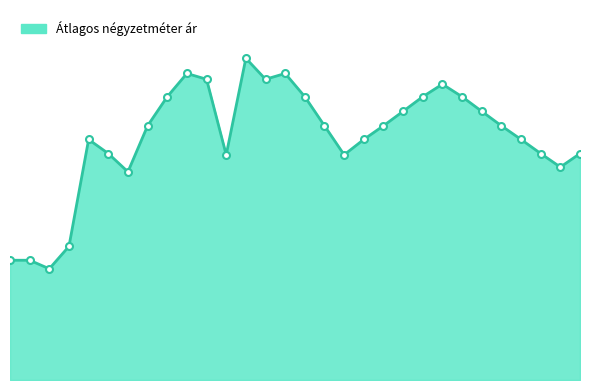

Is this an area chart (filled region under the line)?

Yes